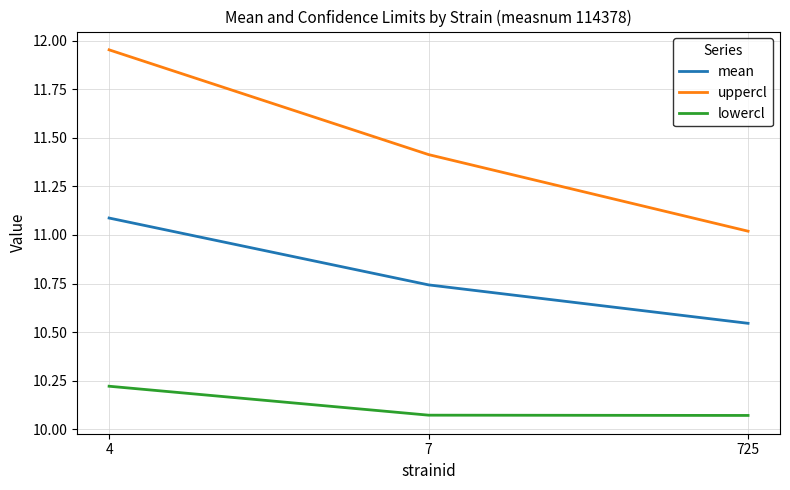

Which category has the highest value in the mean series?

4